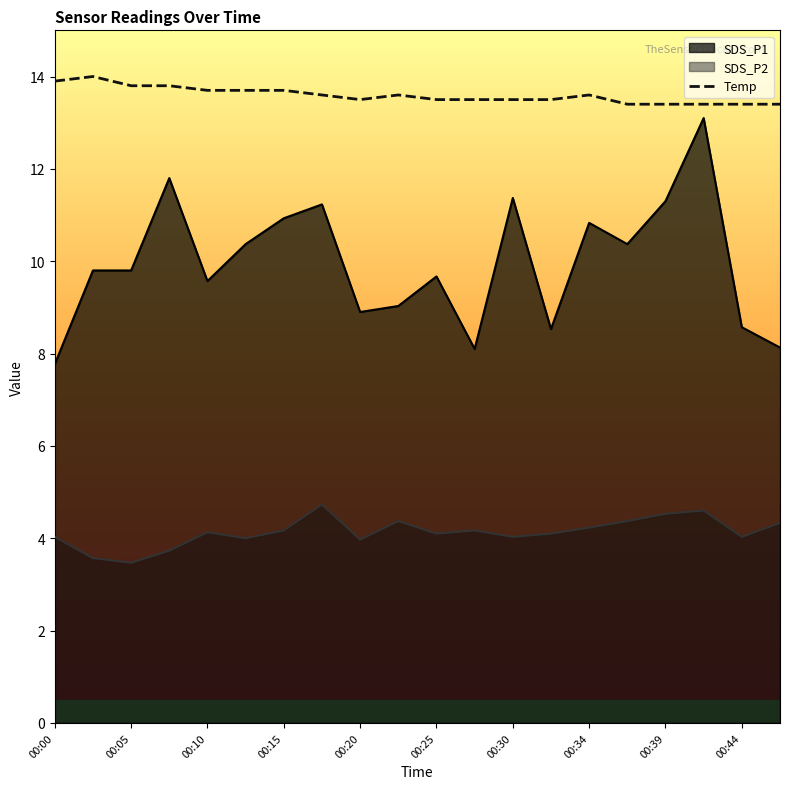

The chart shows a value of 13.4 at 17. True or false?

True